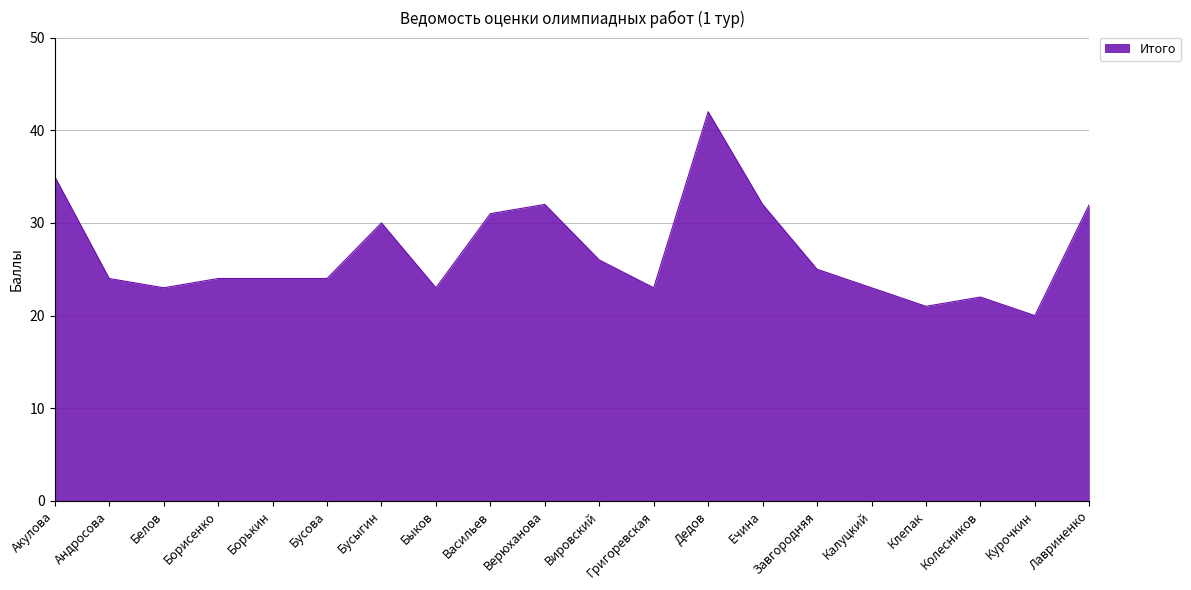

What is the sum of all values?

536